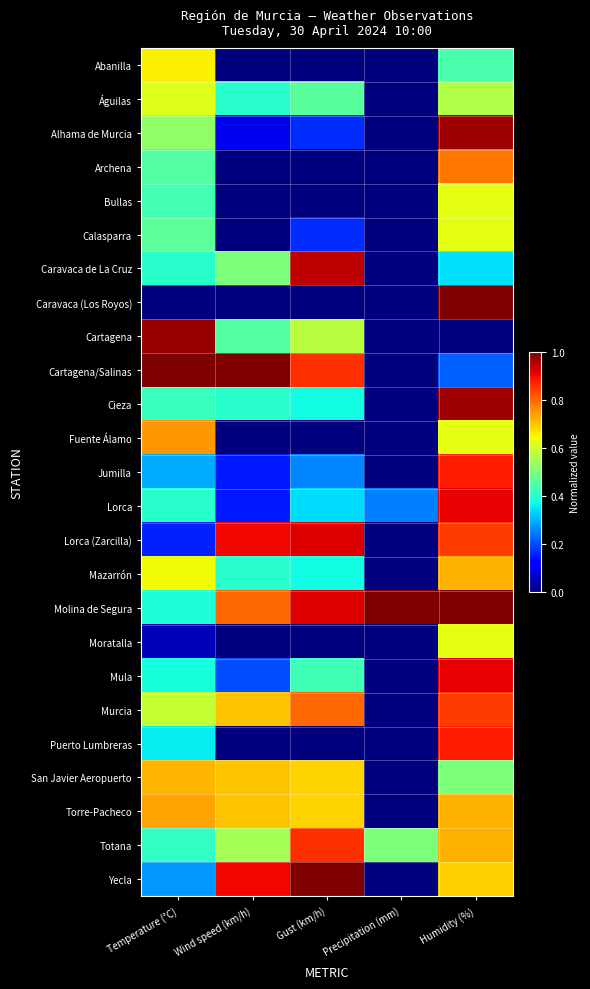

Reading right to left, list all the values displayed in this chart.

Abanilla: Humidity (%)=0.4	Precipitation (mm)=0.0	Gust (km/h)=0.0	Wind speed (km/h)=0.0	Temperature (°C)=0.7
Águilas: Humidity (%)=0.6	Precipitation (mm)=0.0	Gust (km/h)=0.5	Wind speed (km/h)=0.4	Temperature (°C)=0.6
Alhama de Murcia: Humidity (%)=1.0	Precipitation (mm)=0.0	Gust (km/h)=0.2	Wind speed (km/h)=0.1	Temperature (°C)=0.5
Archena: Humidity (%)=0.8	Precipitation (mm)=0.0	Gust (km/h)=0.0	Wind speed (km/h)=0.0	Temperature (°C)=0.5
Bullas: Humidity (%)=0.6	Precipitation (mm)=0.0	Gust (km/h)=0.0	Wind speed (km/h)=0.0	Temperature (°C)=0.4
Calasparra: Humidity (%)=0.6	Precipitation (mm)=0.0	Gust (km/h)=0.2	Wind speed (km/h)=0.0	Temperature (°C)=0.5
Caravaca de La Cruz: Humidity (%)=0.3	Precipitation (mm)=0.0	Gust (km/h)=0.9	Wind speed (km/h)=0.5	Temperature (°C)=0.4
Caravaca (Los Royos): Humidity (%)=1.0	Precipitation (mm)=0.0	Gust (km/h)=0.0	Wind speed (km/h)=0.0	Temperature (°C)=0.0
Cartagena: Humidity (%)=0.0	Precipitation (mm)=0.0	Gust (km/h)=0.6	Wind speed (km/h)=0.5	Temperature (°C)=1.0
Cartagena/Salinas: Humidity (%)=0.2	Precipitation (mm)=0.0	Gust (km/h)=0.9	Wind speed (km/h)=1.0	Temperature (°C)=1.0
Cieza: Humidity (%)=1.0	Precipitation (mm)=0.0	Gust (km/h)=0.4	Wind speed (km/h)=0.4	Temperature (°C)=0.4
Fuente Álamo: Humidity (%)=0.6	Precipitation (mm)=0.0	Gust (km/h)=0.0	Wind speed (km/h)=0.0	Temperature (°C)=0.7
Jumilla: Humidity (%)=0.9	Precipitation (mm)=0.0	Gust (km/h)=0.3	Wind speed (km/h)=0.1	Temperature (°C)=0.3
Lorca: Humidity (%)=0.9	Precipitation (mm)=0.2	Gust (km/h)=0.3	Wind speed (km/h)=0.1	Temperature (°C)=0.4
Lorca (Zarcilla): Humidity (%)=0.8	Precipitation (mm)=0.0	Gust (km/h)=0.9	Wind speed (km/h)=0.9	Temperature (°C)=0.2
Mazarrón: Humidity (%)=0.7	Precipitation (mm)=0.0	Gust (km/h)=0.4	Wind speed (km/h)=0.4	Temperature (°C)=0.6
Molina de Segura: Humidity (%)=1.0	Precipitation (mm)=1.0	Gust (km/h)=0.9	Wind speed (km/h)=0.8	Temperature (°C)=0.4
Moratalla: Humidity (%)=0.6	Precipitation (mm)=0.0	Gust (km/h)=0.0	Wind speed (km/h)=0.0	Temperature (°C)=0.1
Mula: Humidity (%)=0.9	Precipitation (mm)=0.0	Gust (km/h)=0.4	Wind speed (km/h)=0.2	Temperature (°C)=0.4
Murcia: Humidity (%)=0.8	Precipitation (mm)=0.0	Gust (km/h)=0.8	Wind speed (km/h)=0.7	Temperature (°C)=0.6
Puerto Lumbreras: Humidity (%)=0.9	Precipitation (mm)=0.0	Gust (km/h)=0.0	Wind speed (km/h)=0.0	Temperature (°C)=0.4
San Javier Aeropuerto: Humidity (%)=0.5	Precipitation (mm)=0.0	Gust (km/h)=0.7	Wind speed (km/h)=0.7	Temperature (°C)=0.7
Torre-Pacheco: Humidity (%)=0.7	Precipitation (mm)=0.0	Gust (km/h)=0.7	Wind speed (km/h)=0.7	Temperature (°C)=0.7
Totana: Humidity (%)=0.7	Precipitation (mm)=0.5	Gust (km/h)=0.9	Wind speed (km/h)=0.6	Temperature (°C)=0.4
Yecla: Humidity (%)=0.7	Precipitation (mm)=0.0	Gust (km/h)=1.0	Wind speed (km/h)=0.9	Temperature (°C)=0.3